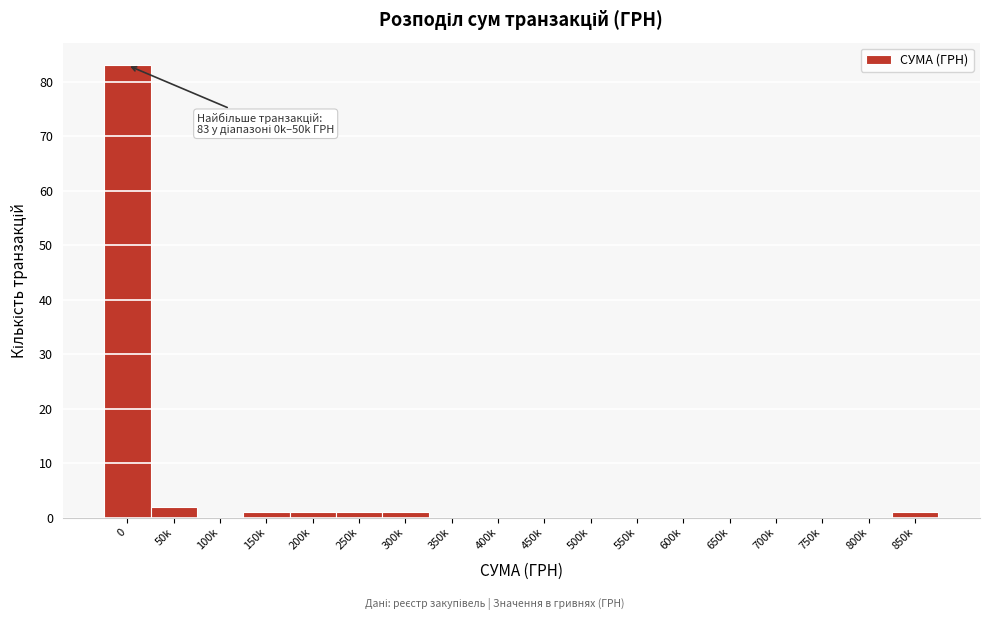

Reading left to right, extract all data points from this chart.

0=83	50k=2	100k=0	150k=1	200k=1	250k=1	300k=1	350k=0	400k=0	450k=0	500k=0	550k=0	600k=0	650k=0	700k=0	750k=0	800k=0	850k=1